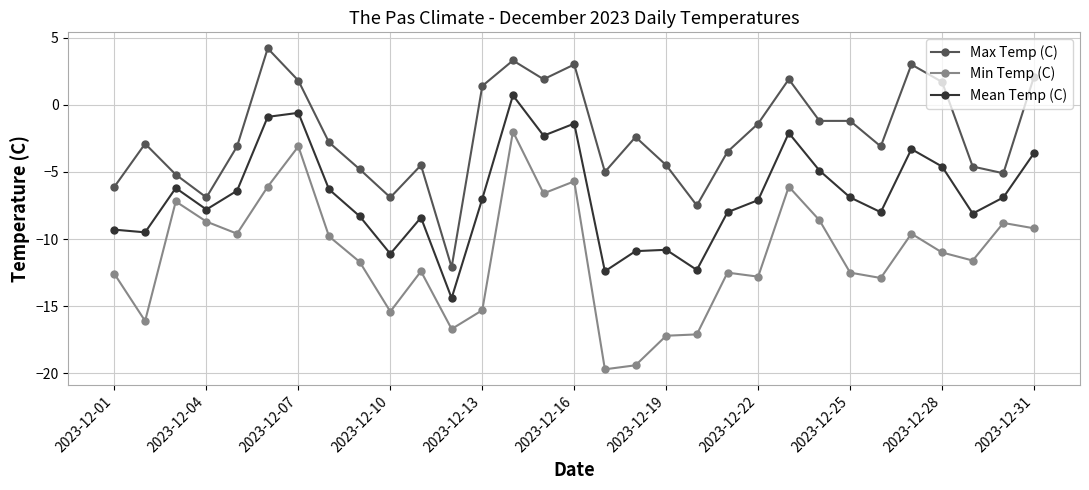

True or false: Min Temp (C) and Mean Temp (C) intersect in this chart.

False